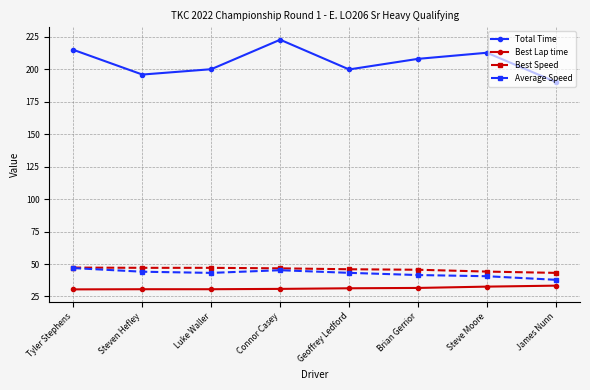

Which series has the largest total across all categories?

Total Time